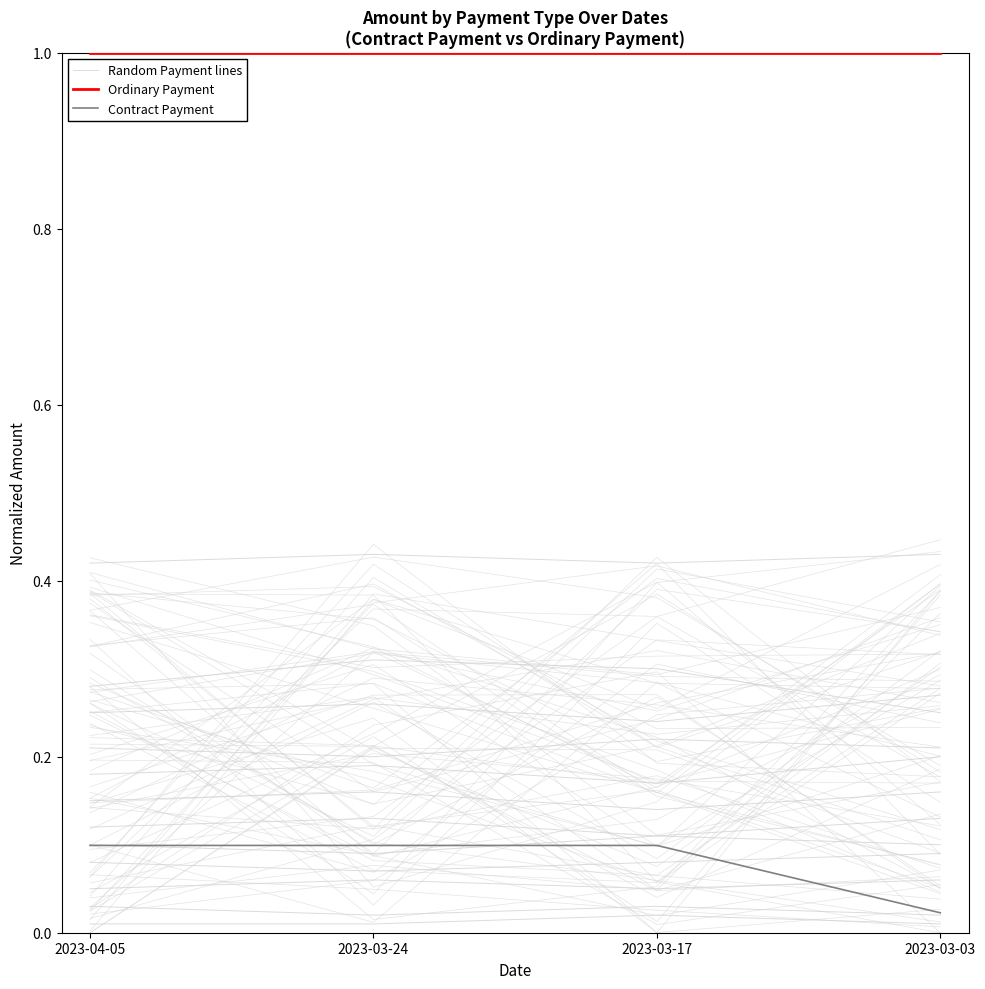

Which category has the highest value in the Ordinary Payment series?

2023-04-05